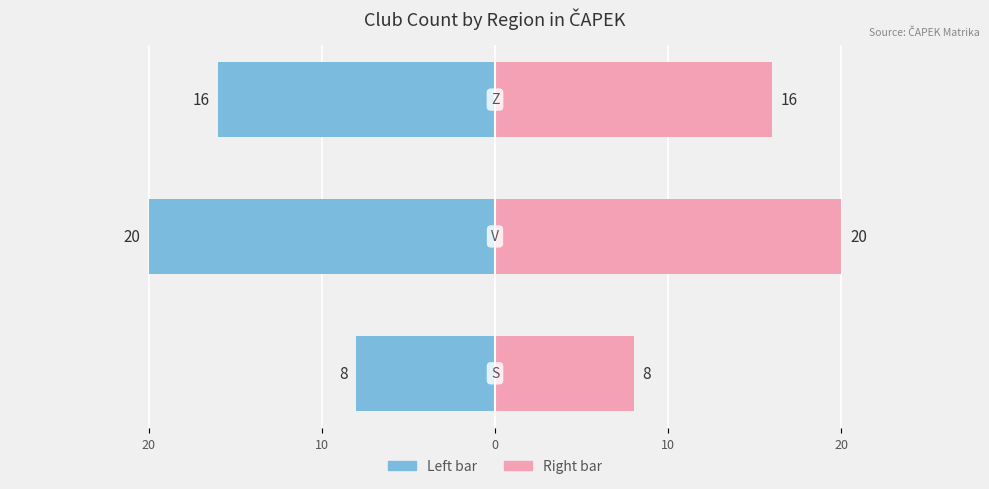

What is the difference between the maximum and minimum values in the Count (Left) series?

12